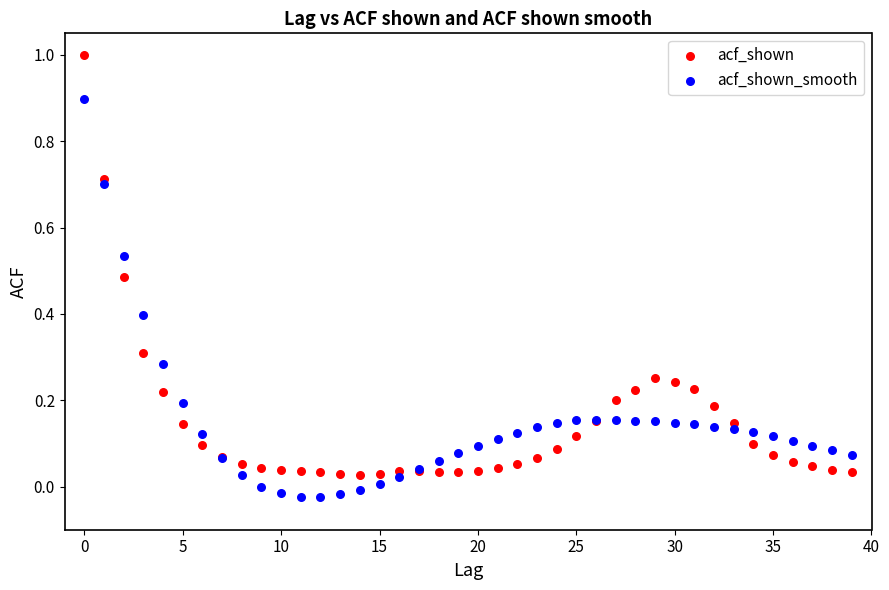

Which series has the widest spread of Y values?

acf_shown